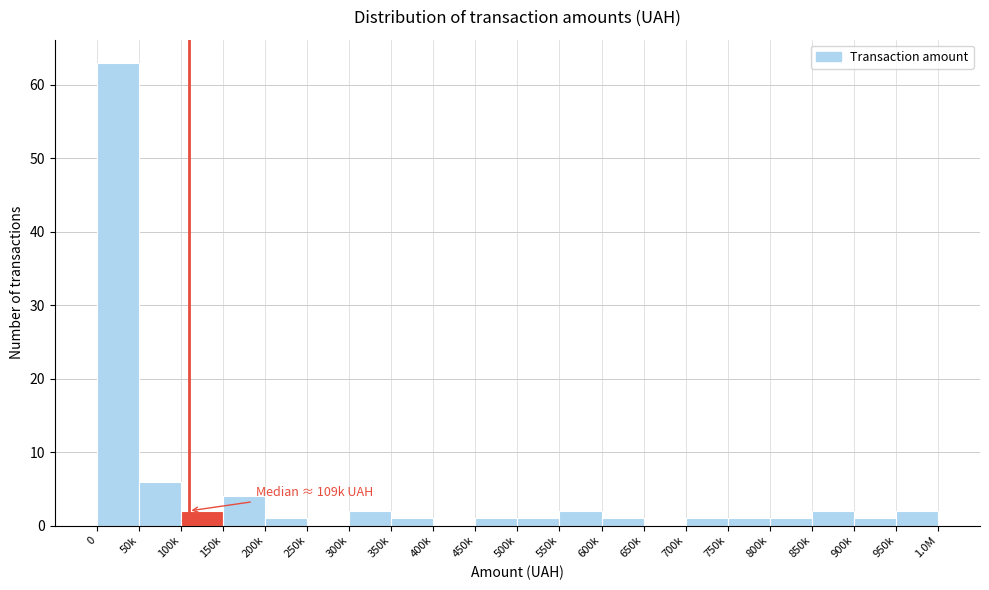

Reading left to right, what are all the values shown in this chart?

0=63	50k=6	100k=2	150k=4	200k=1	250k=0	300k=2	350k=1	400k=0	450k=1	500k=1	550k=2	600k=1	650k=0	700k=1	750k=1	800k=1	850k=2	900k=1	950k=2